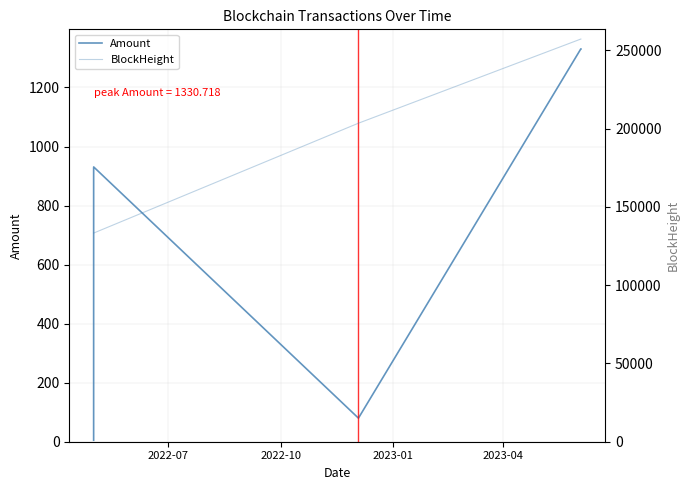

Is it true that BlockHeight equals 456418.5 at 6?

False